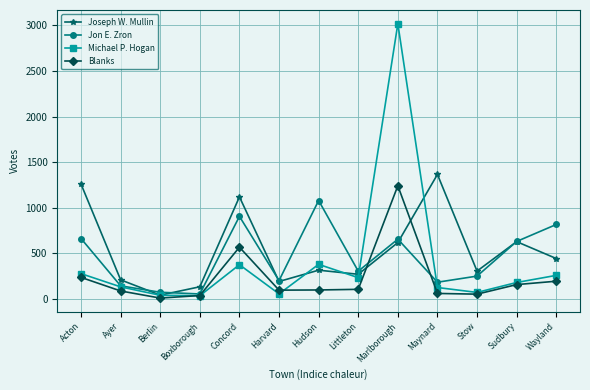

What is the difference between the Jon E. Zron values at Littleton and Berlin?

231